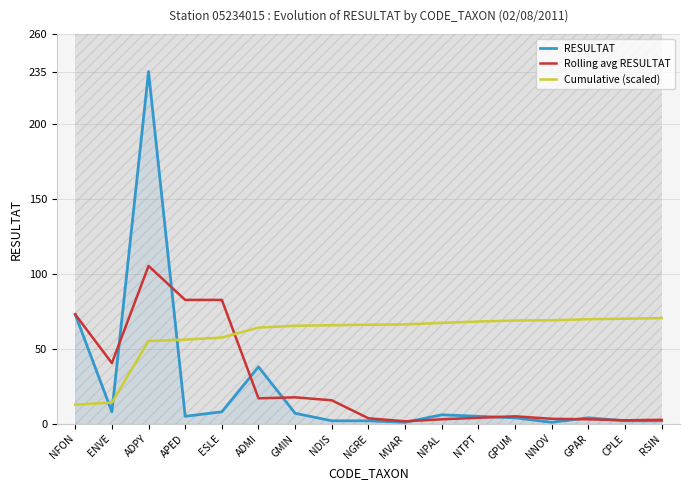

True or false: RESULTAT and Cumulative (scaled) intersect in this chart.

True